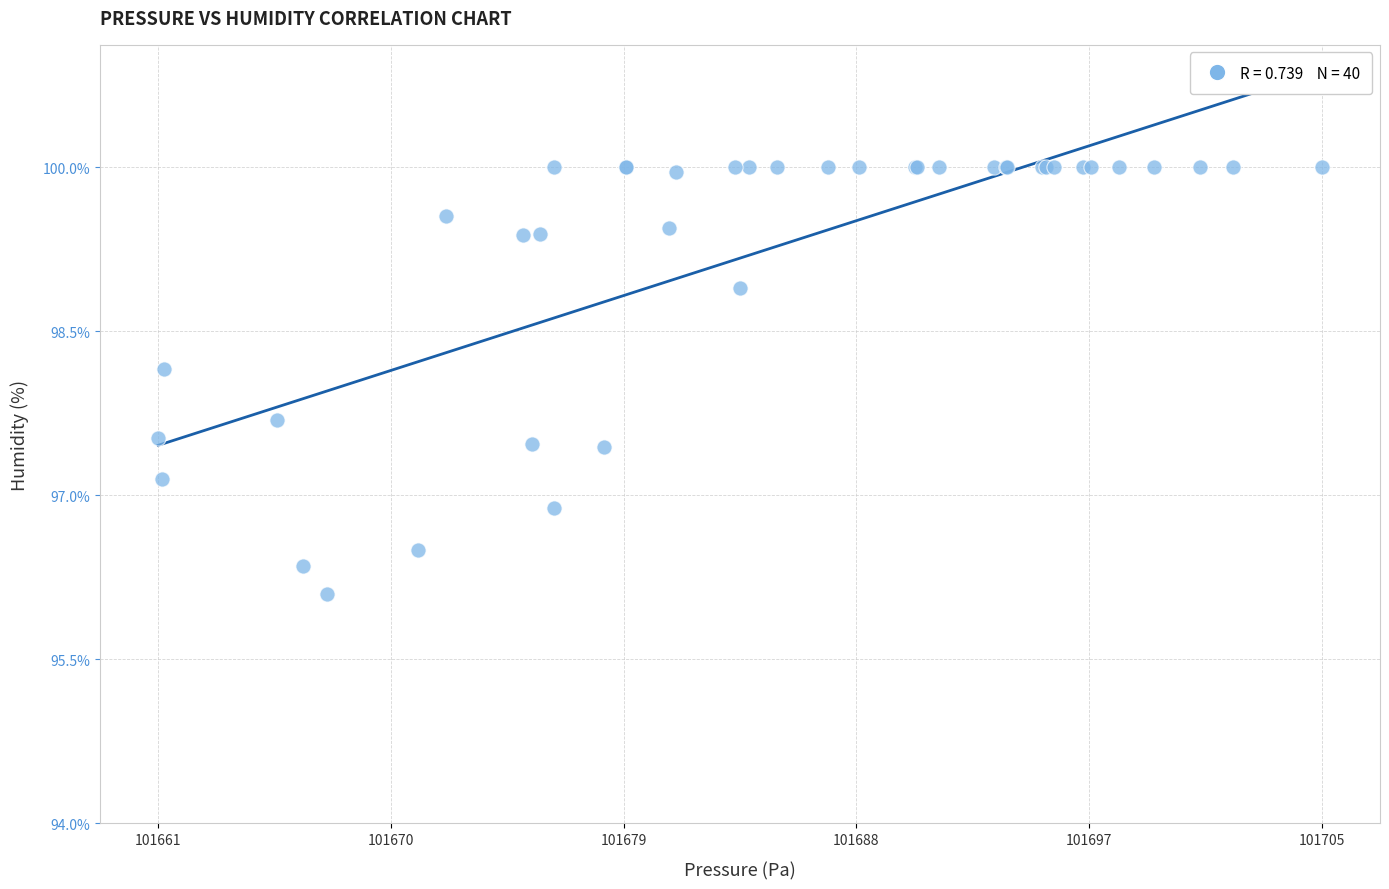

What Y value in the scatter plot is closest to 98?

98.2